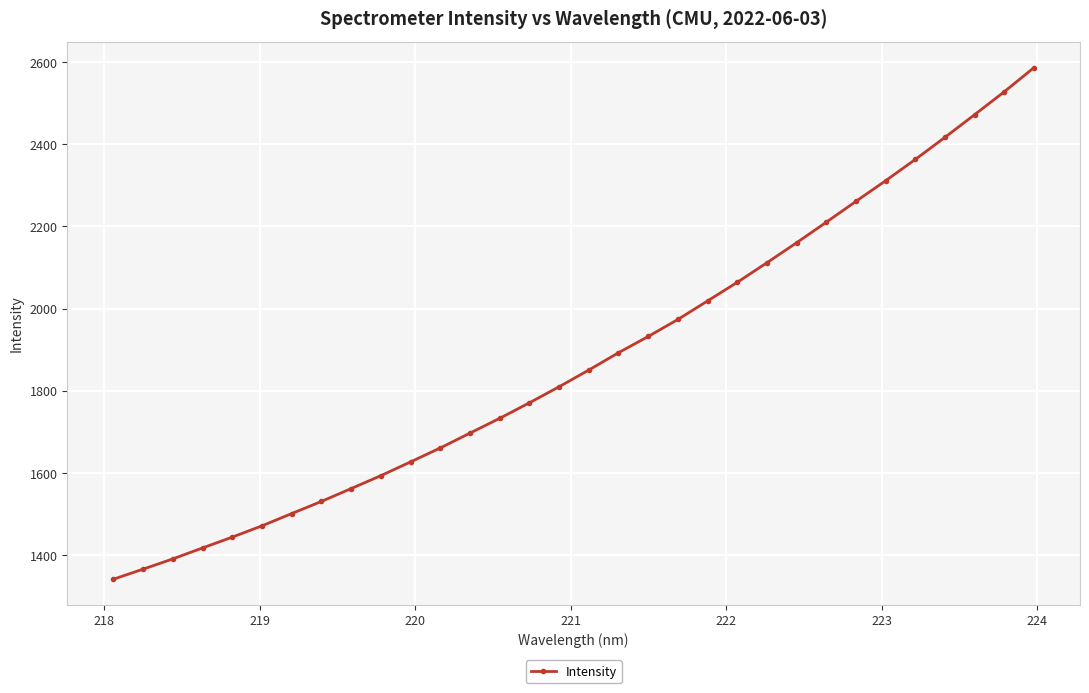

What is the difference between the second highest and second lowest values?

1161.4